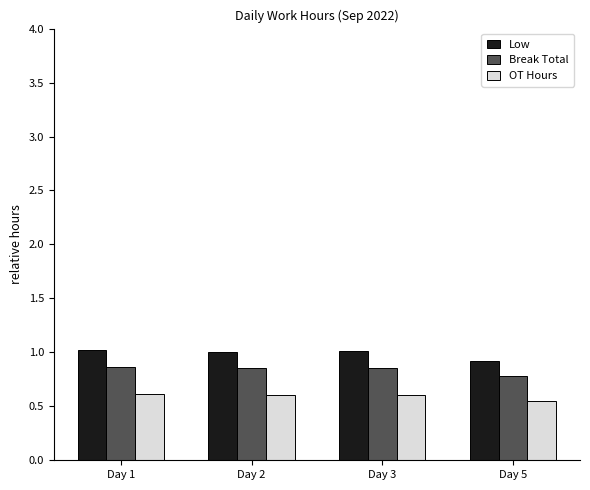

At Day 3, list the series in order from largest to smallest.

Low, Break Total, OT Hours